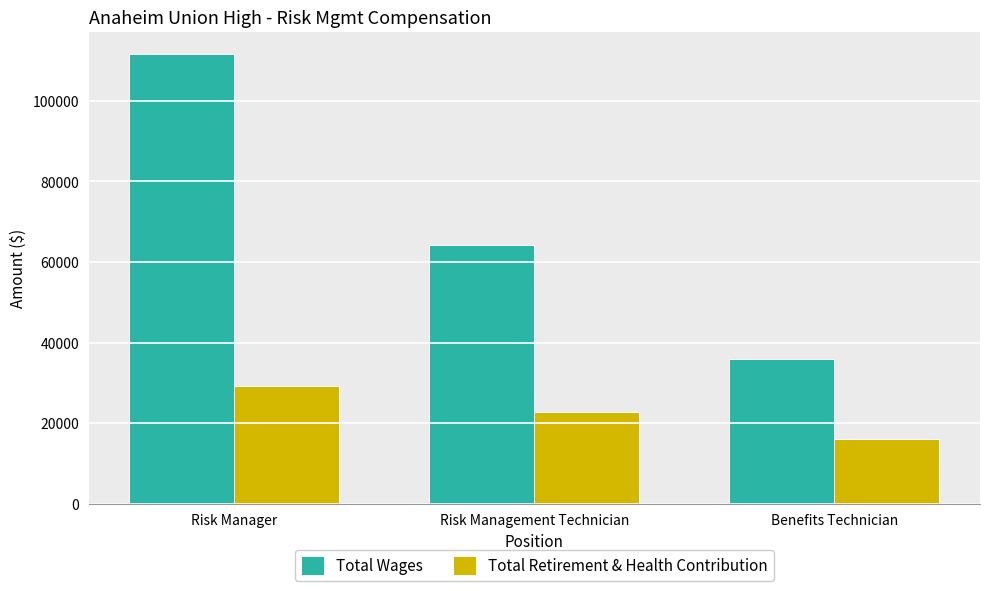

Which category has the highest value across all series?

Risk Manager